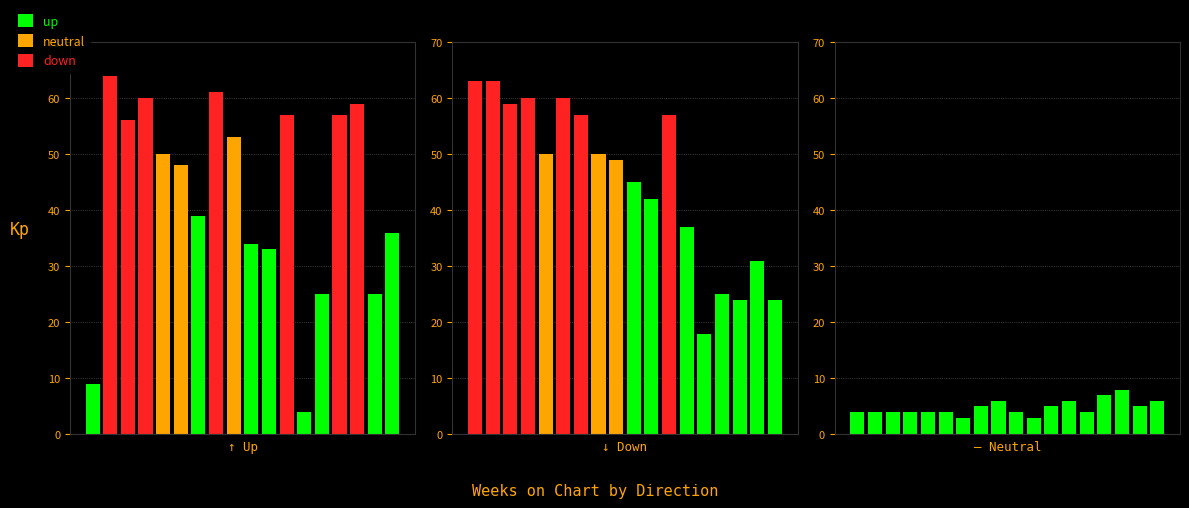

How many values in the down series exceed 50?

7